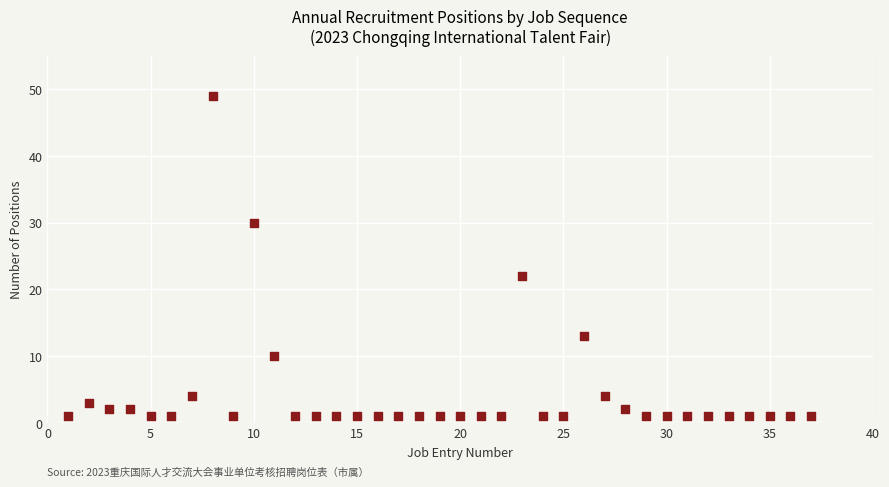

What is the range of X values (max minus min)?

36